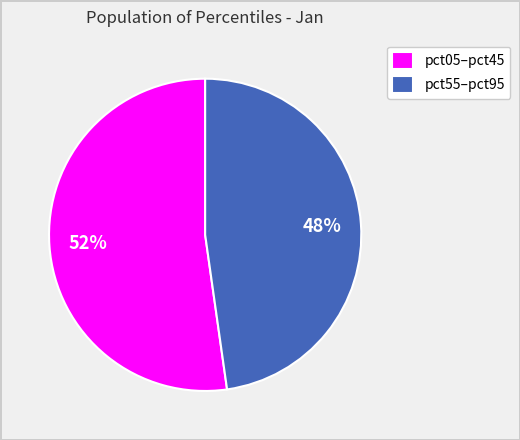

Is there a majority slice in this chart?

Yes